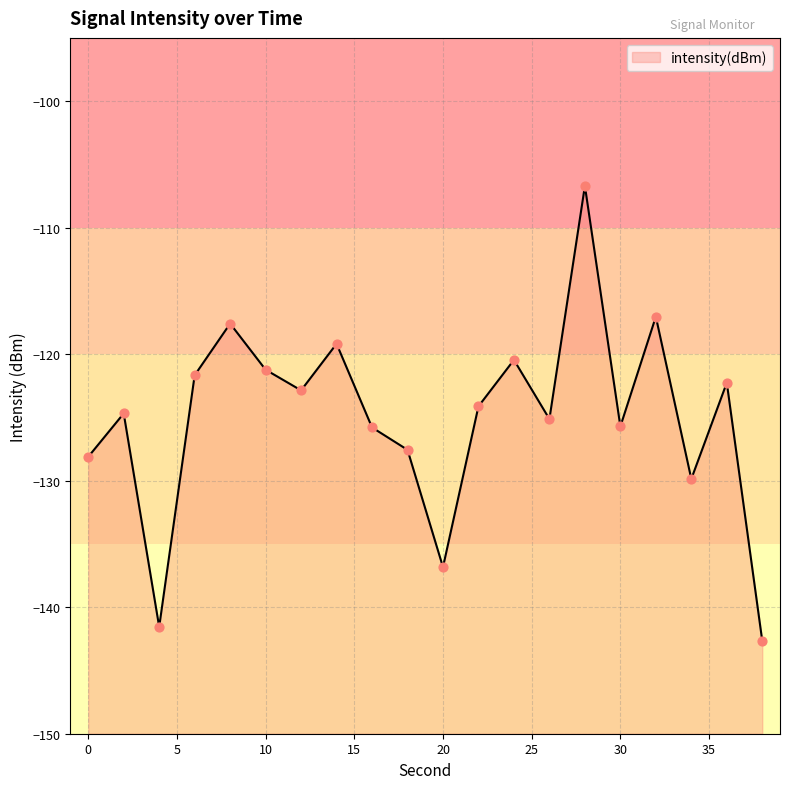

What is the change in value from 18 to 38?

-15.1